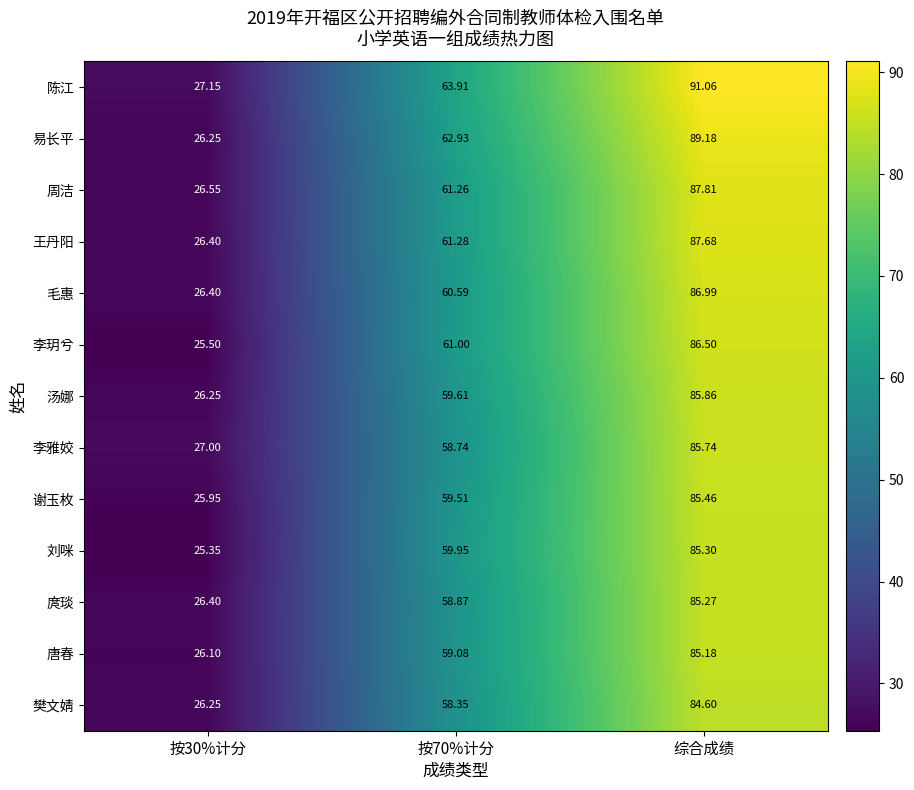

What is the smallest value displayed?

25.4